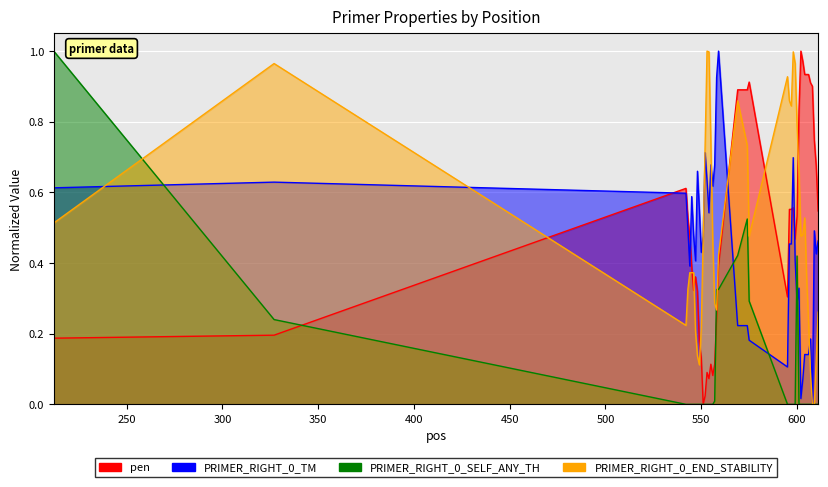

List the labels in order of pen value, smallest first.

551, 552, 554, 556, 553, 555, 557, 550, 549, 212, 327, 558, 595, 548, 546, 547, 545, 559, 599, 544, 543, 600, 611, 596, 597, 598, 542, 610, 609, 601, 569, 574, 608, 607, 575, 604, 606, 605, 603, 602